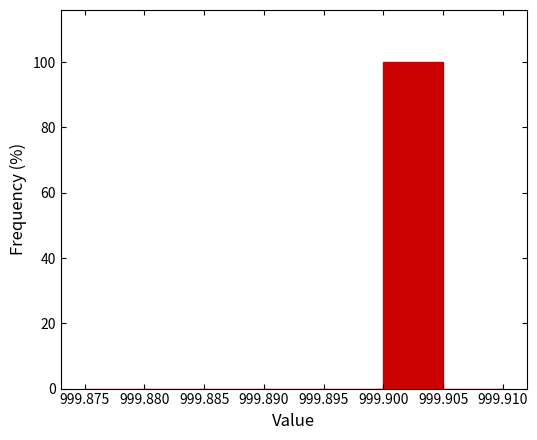

What is the height of the bar covering 999.900 to 999.905 on the x-axis? The values are not printed on the chart, so give them approximately, as read against the axis.

100